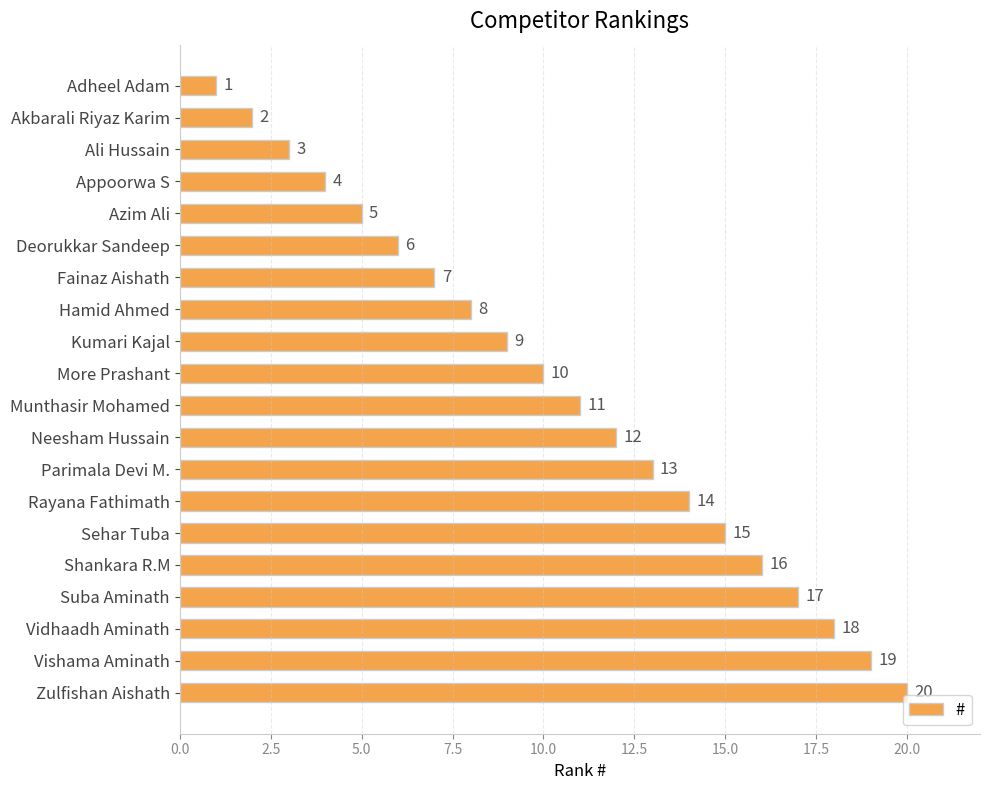

List the labels in order of value, largest first.

Zulfishan Aishath, Vishama Aminath, Vidhaadh Aminath, Suba Aminath, Shankara R.M, Sehar Tuba, Rayana Fathimath, Parimala Devi M., Neesham Hussain, Munthasir Mohamed, More Prashant, Kumari Kajal, Hamid Ahmed, Fainaz Aishath, Deorukkar Sandeep, Azim Ali, Appoorwa S, Ali Hussain, Akbarali Riyaz Karim, Adheel Adam